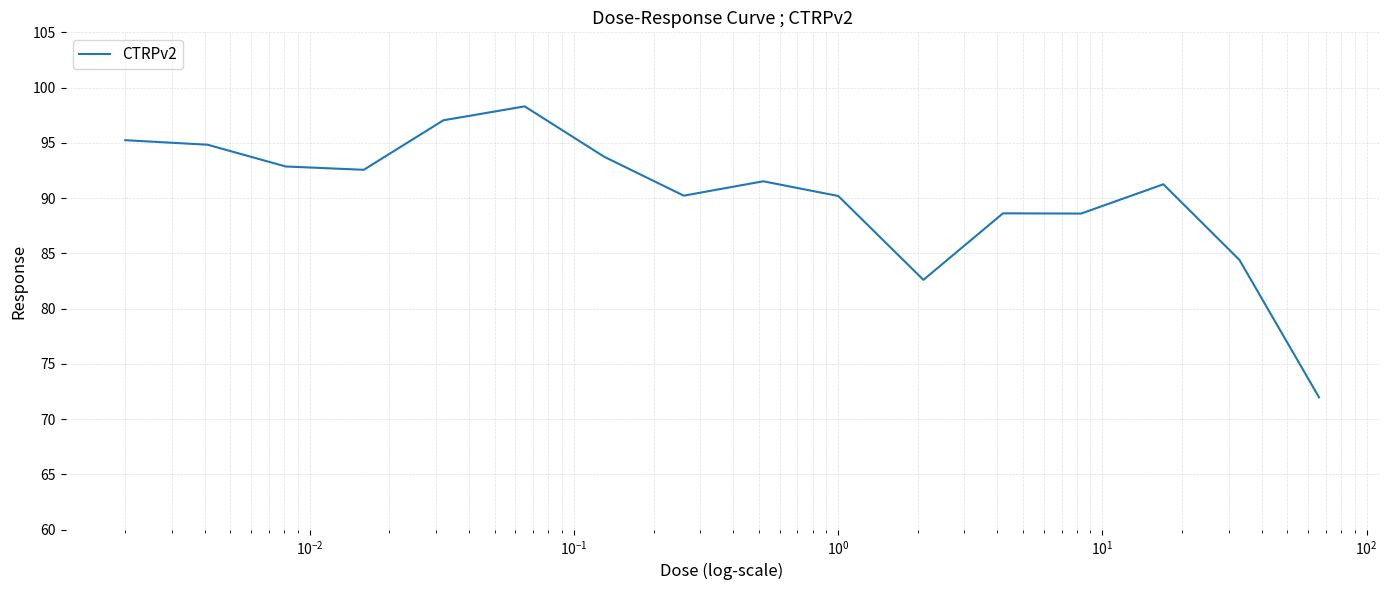

What is the smallest value displayed?

72.0